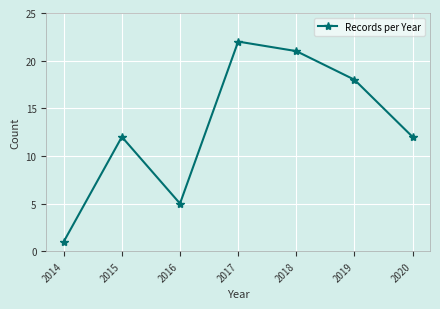

Is this an area chart (filled region under the line)?

No